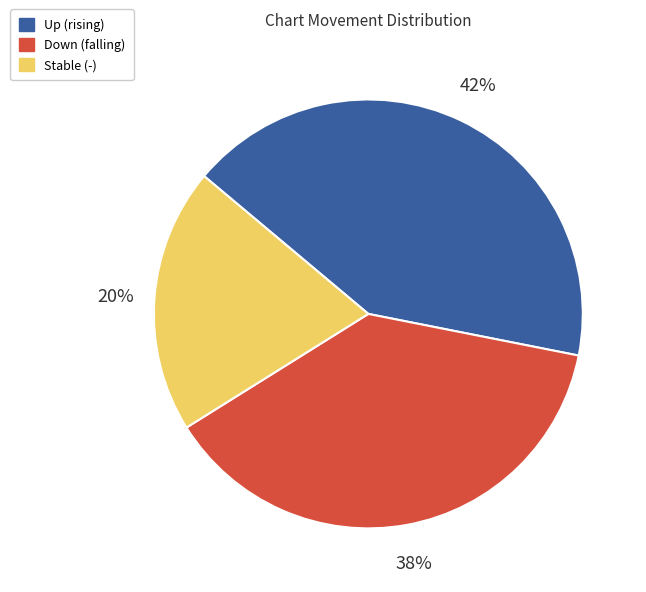

The Stable (-) slice represents 20% of the pie. True or false?

True